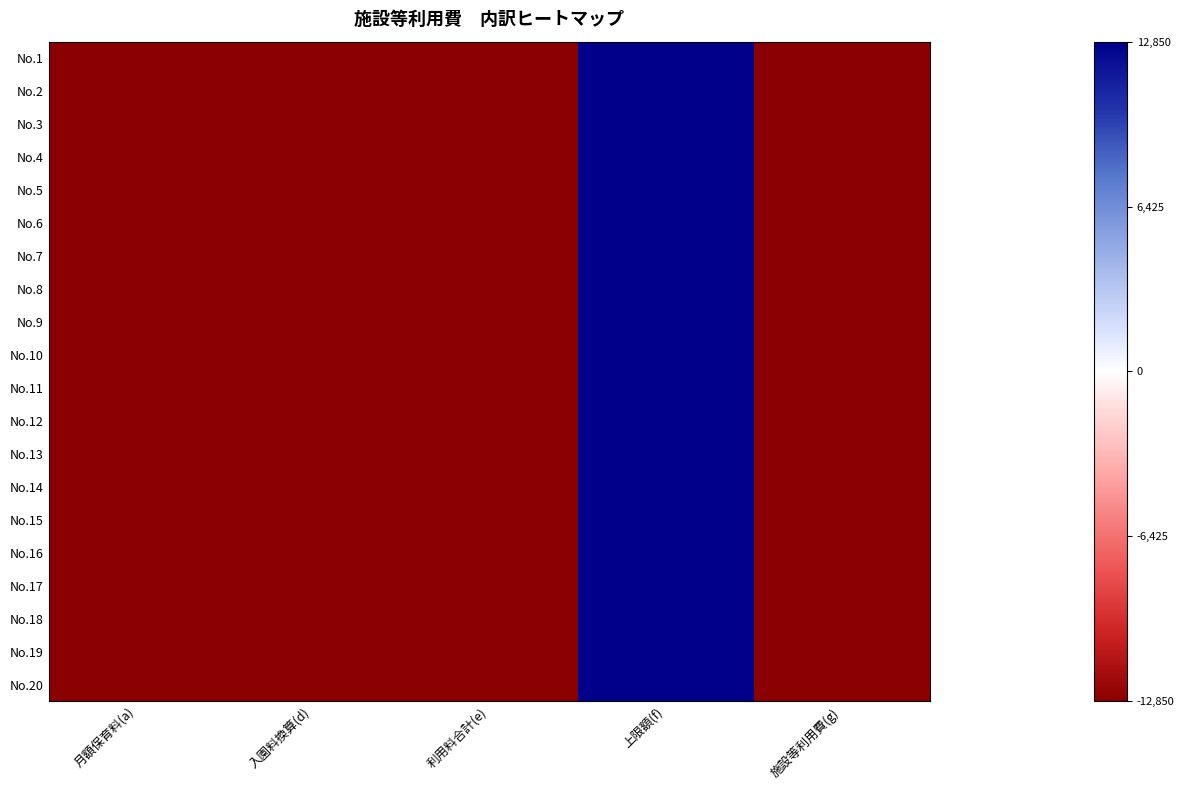

Which series has the widest spread of values?

No.1